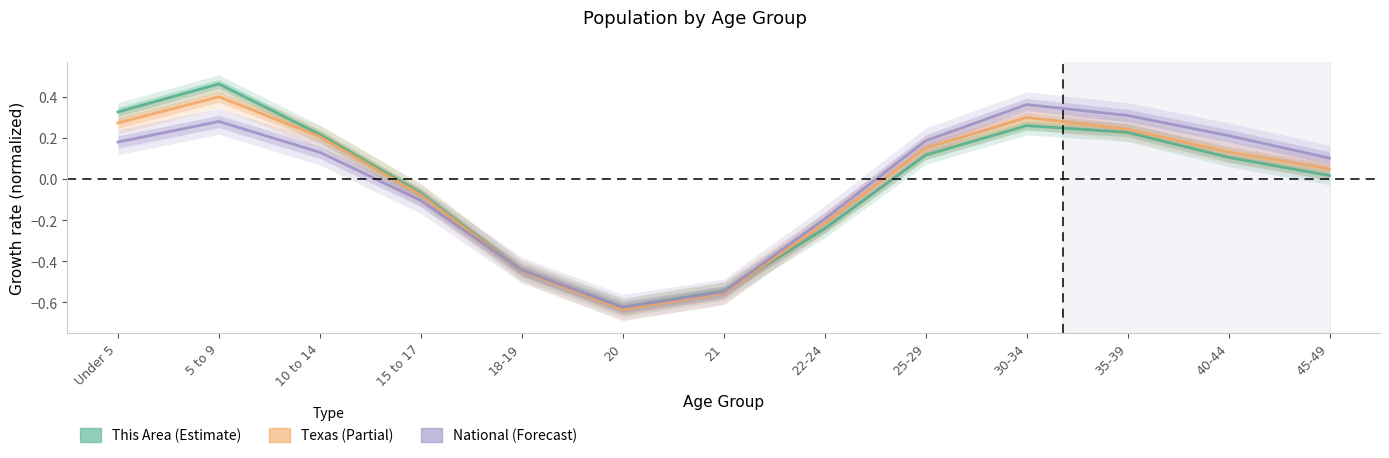

List the labels in order of National value, largest first.

30-34, 35-39, 5 to 9, 40-44, 25-29, Under 5, 10 to 14, 45-49, 15 to 17, 22-24, 18-19, 21, 20